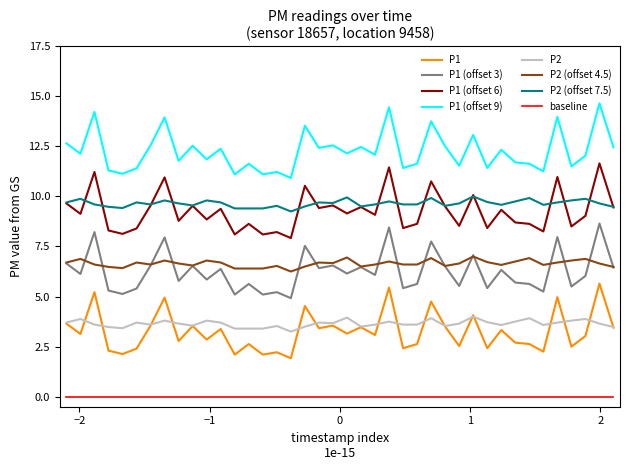

List the series in order of their peak value, highest first.

P1 (offset 9), P1 (offset 6), P2 (offset 7.5), P1 (offset 3), P2 (offset 4.5), P1, P2, baseline